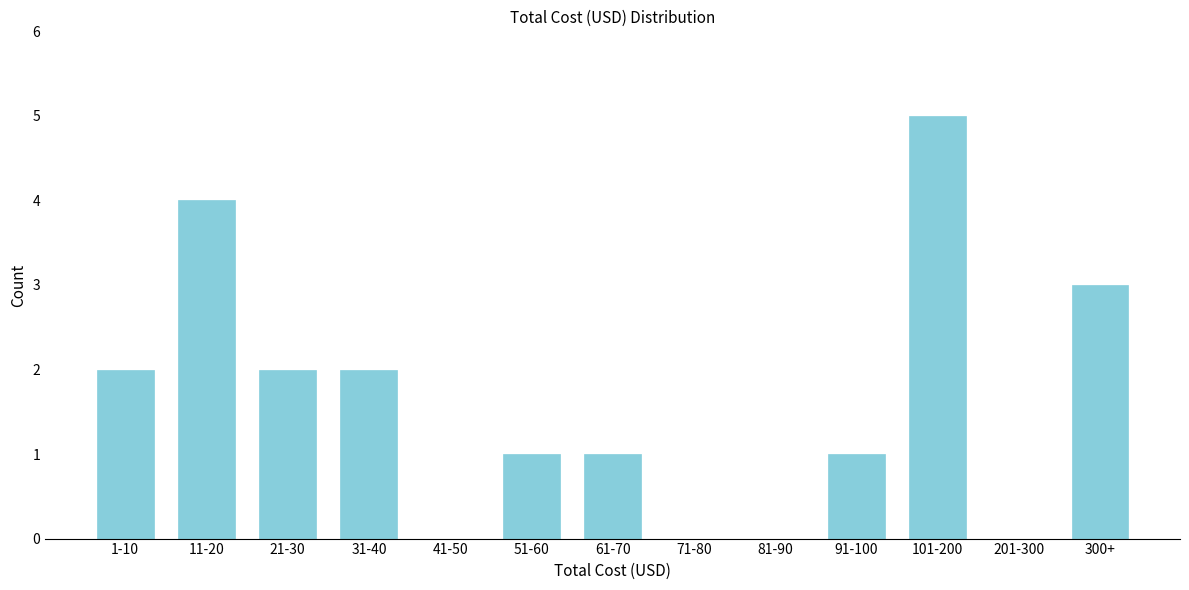

Reading left to right, transcribe all the data shown in this chart.

1-10=2	11-20=4	21-30=2	31-40=2	41-50=0	51-60=1	61-70=1	71-80=0	81-90=0	91-100=1	101-200=5	201-300=0	300+=3